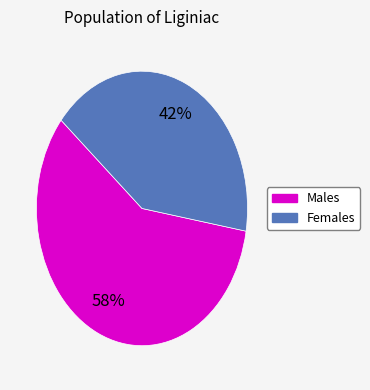

To the nearest percent, what is the average slice percentage?

50%